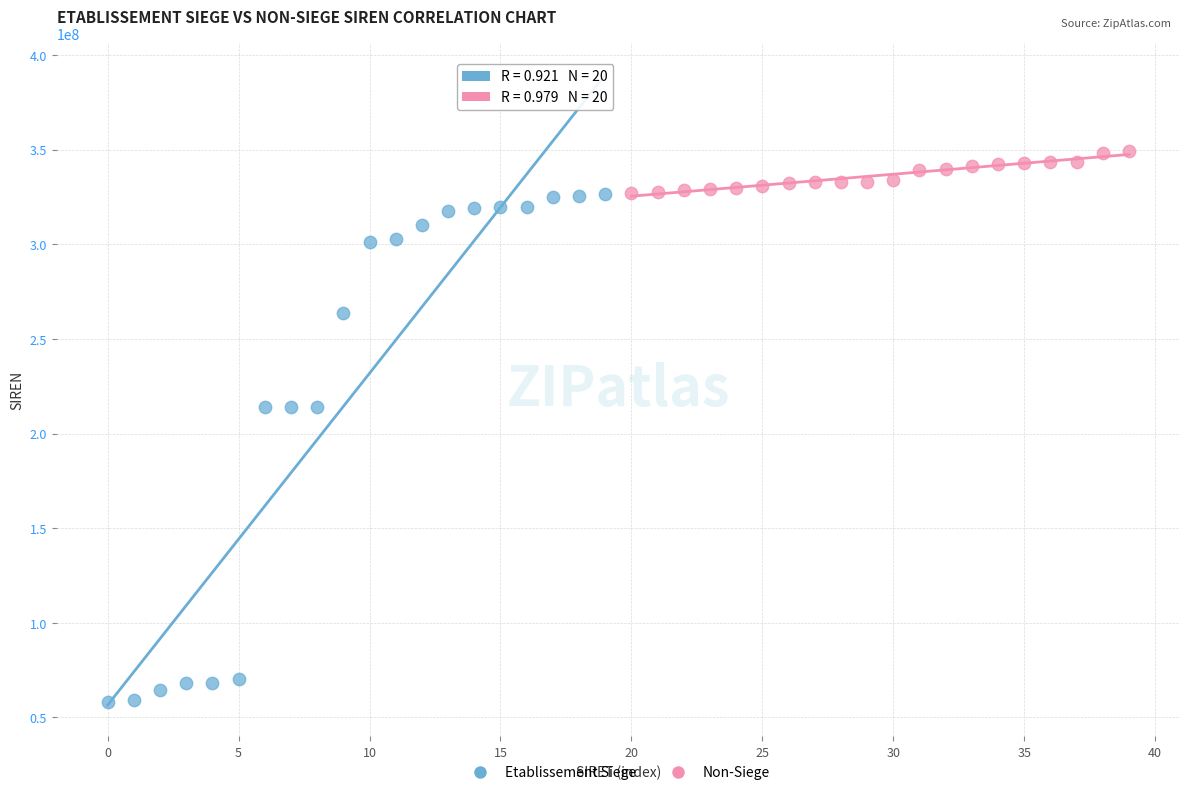

Which series reaches the minimum Y coordinate?

Etablissement Siege